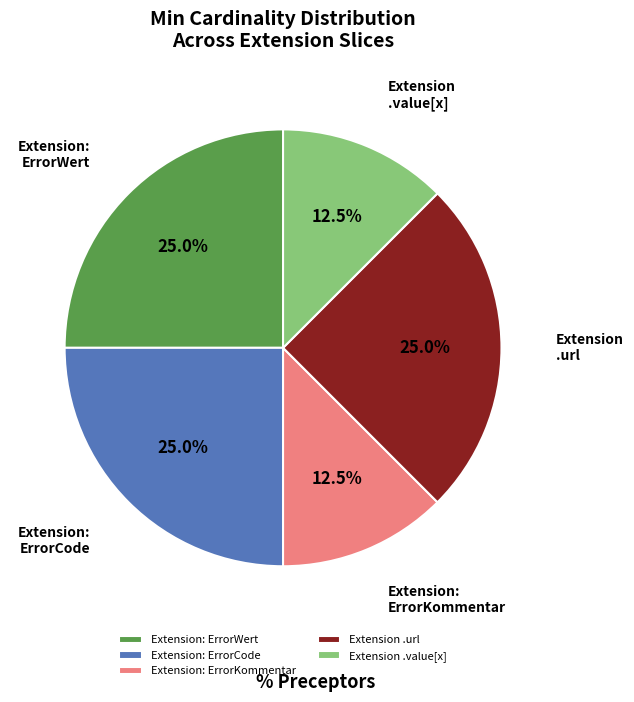

Between Extension: ErrorWert and Extension .value[x], which is larger?

Extension: ErrorWert